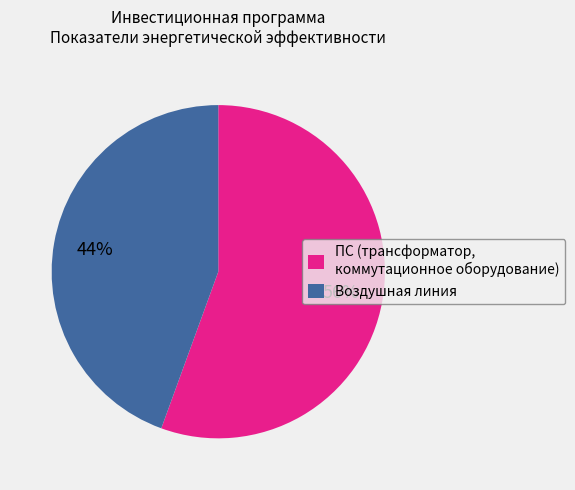

Do ПС (трансформатор, коммутационное оборудование) and Воздушная линия together represent more than half of the pie?

Yes